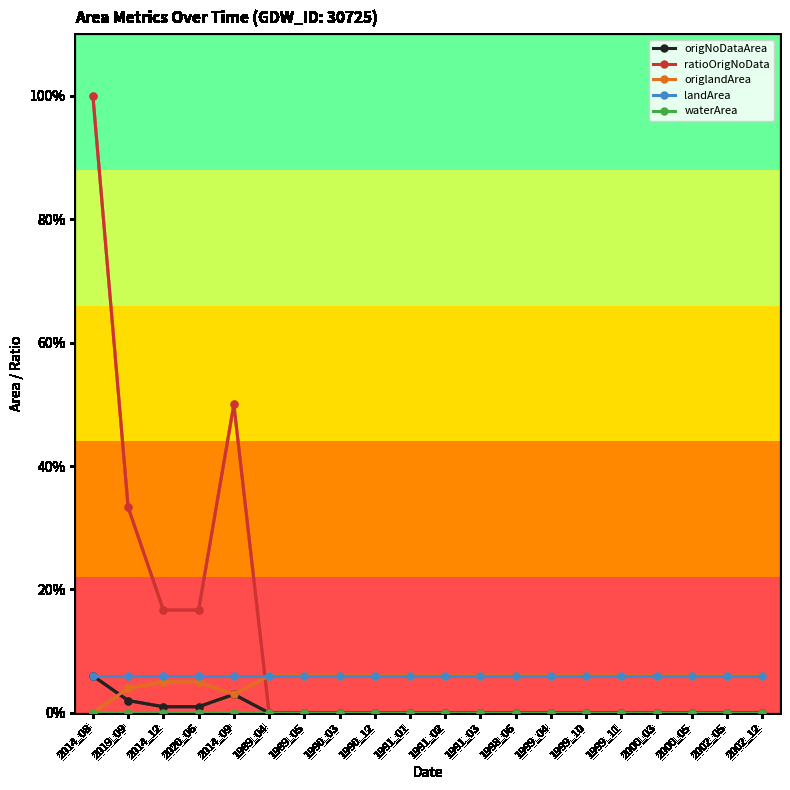

Is it true that origlandArea equals 0.1 at 2000_03?

False